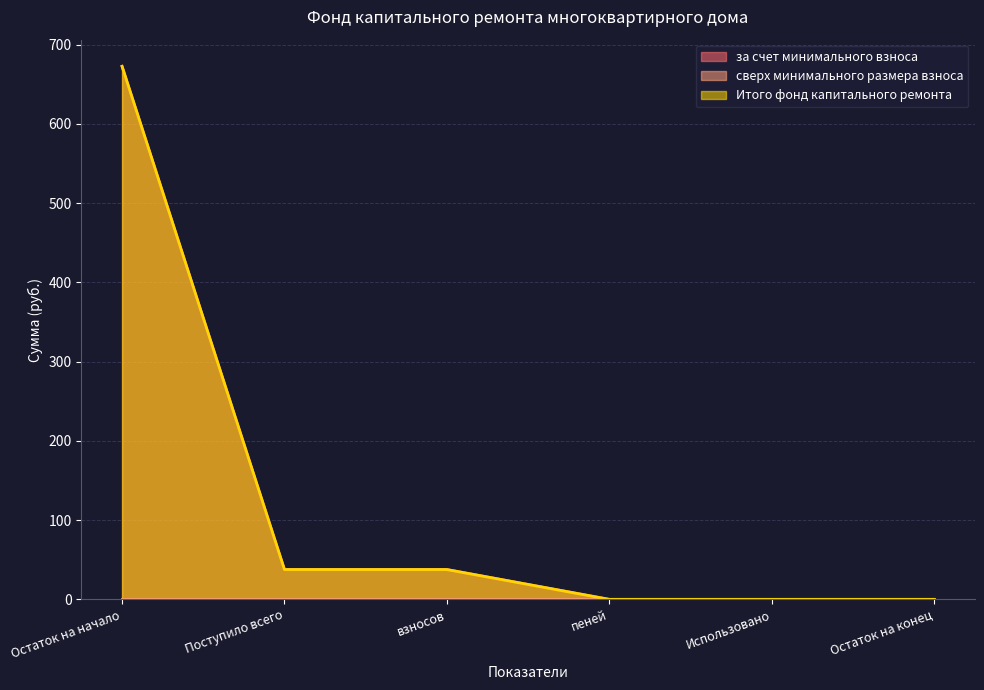

How many data points in Итого фонд капитального ремонта are less than 37?

3